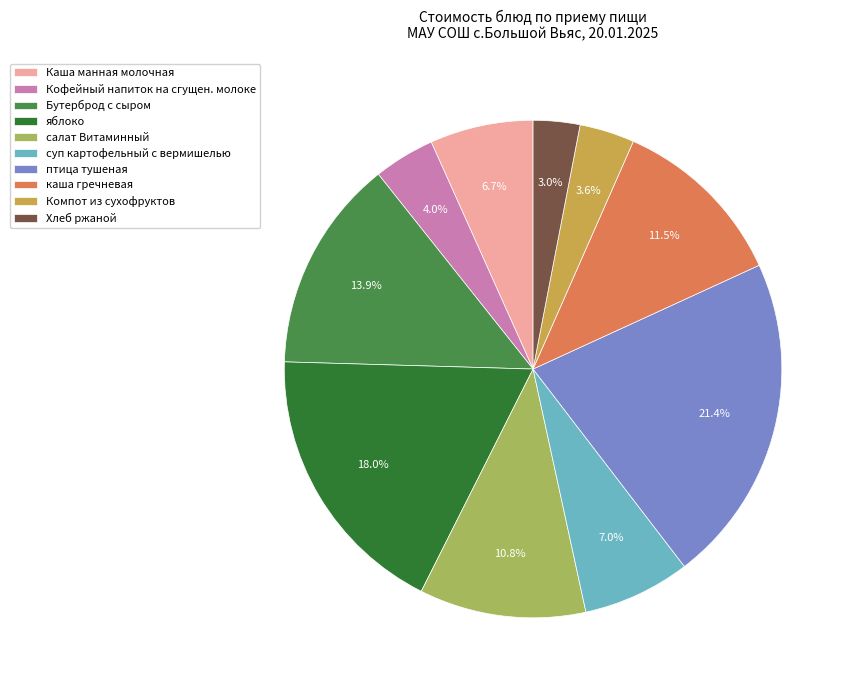

Does any single category account for the majority?

No